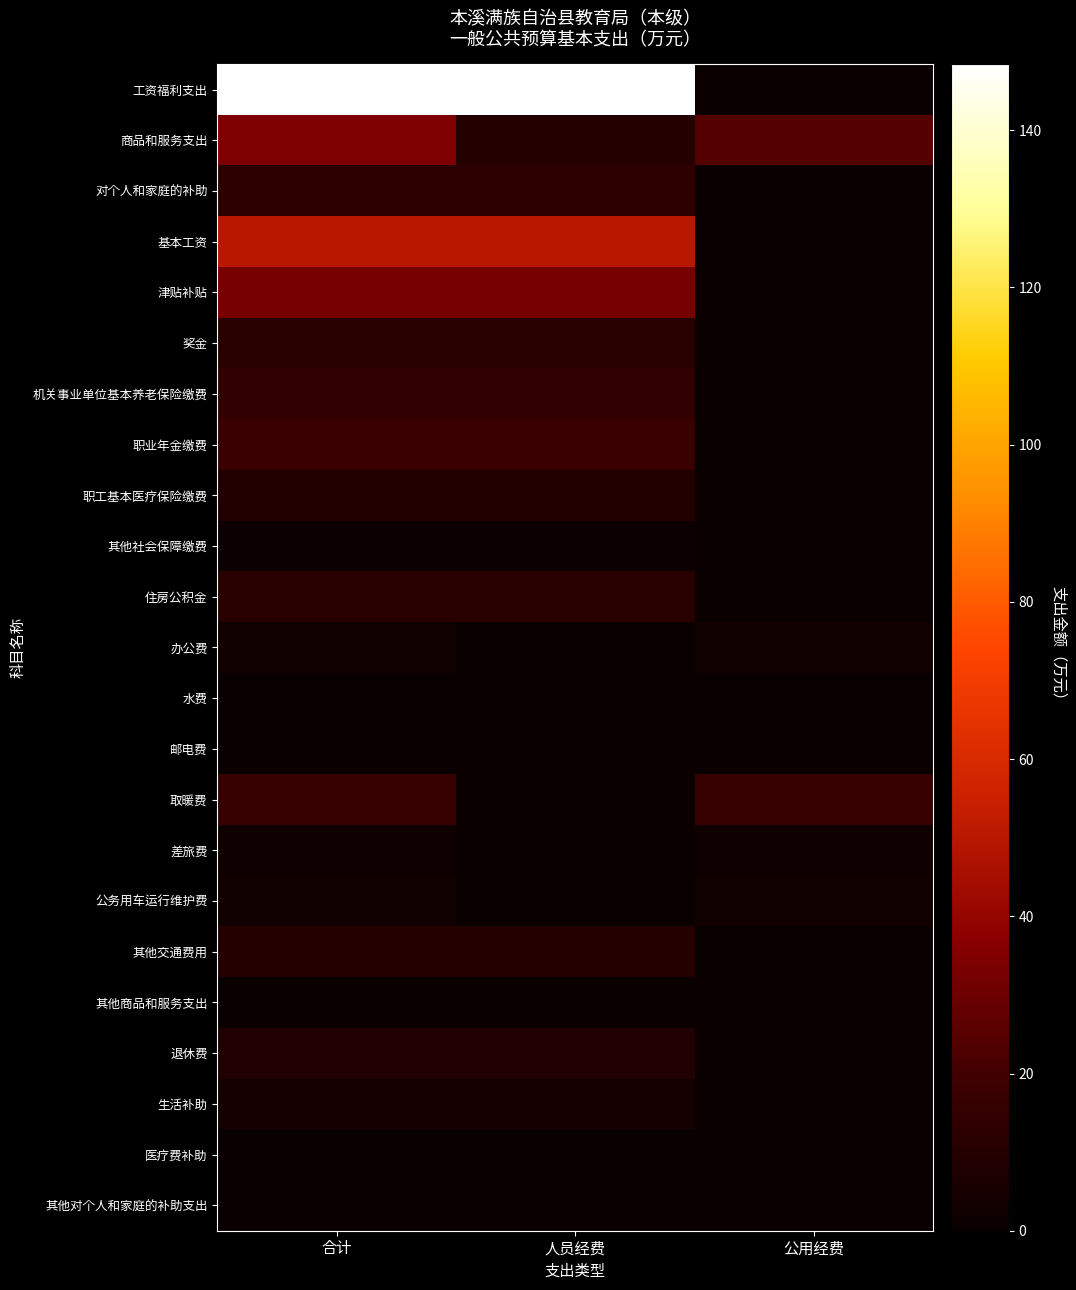

At which category is the sum across all series the highest?

合计